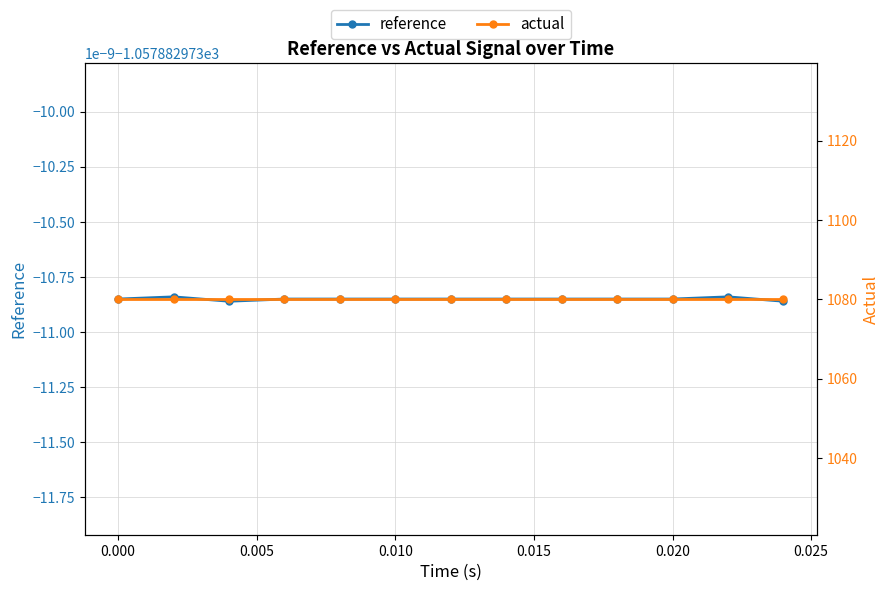

How many interior local peaks does the reference series have?

2